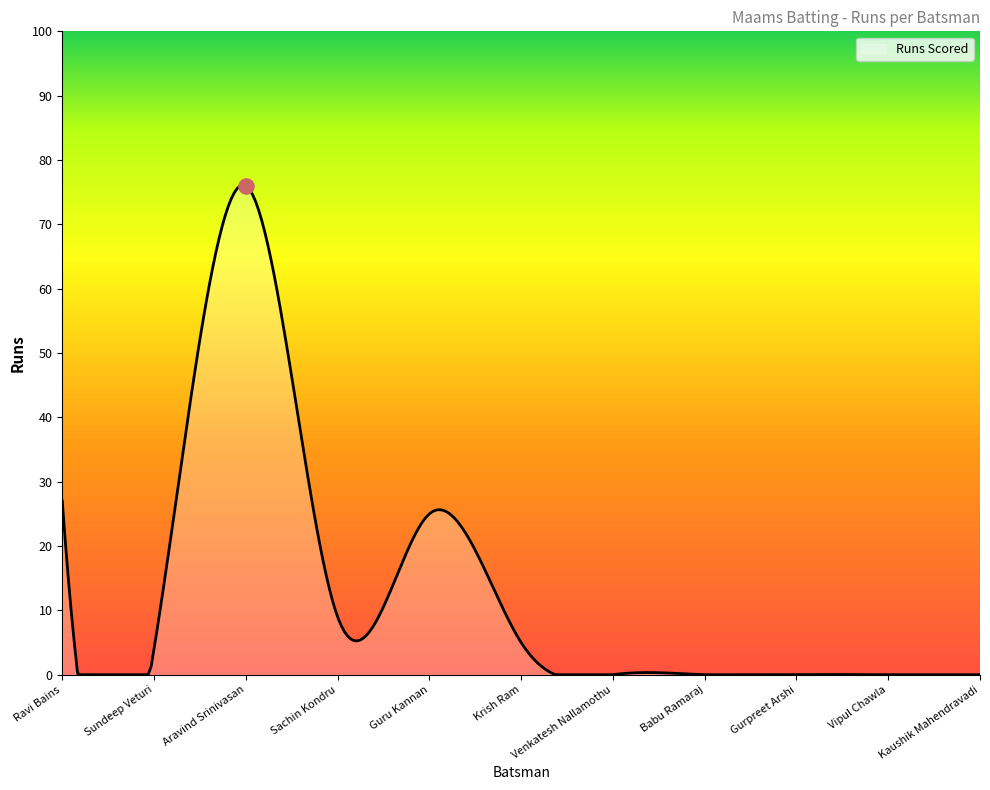

What is the change in value from Sundeep Veturi to Krish Ram?

+1